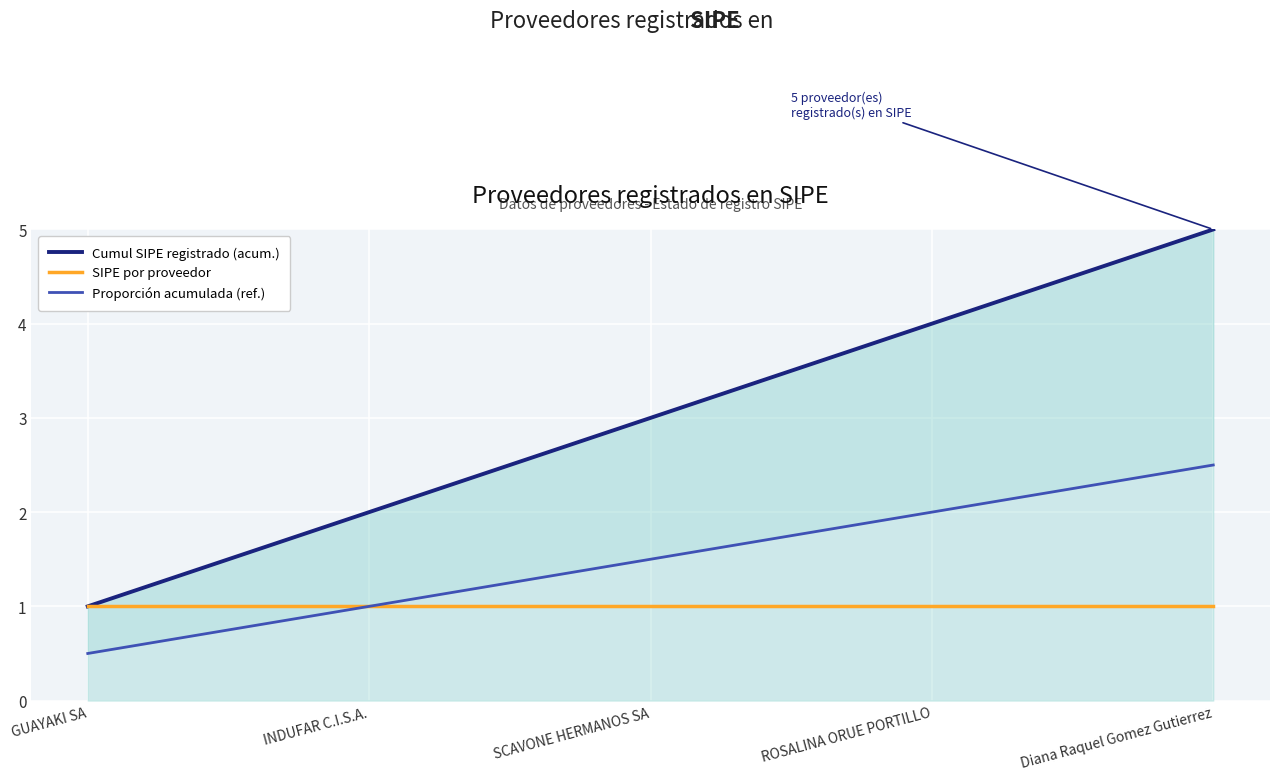

Between INDUFAR C.I.S.A. and ROSALINA ORUE PORTILLO, which series saw the biggest shift?

Cumul SIPE registrado (acum.)